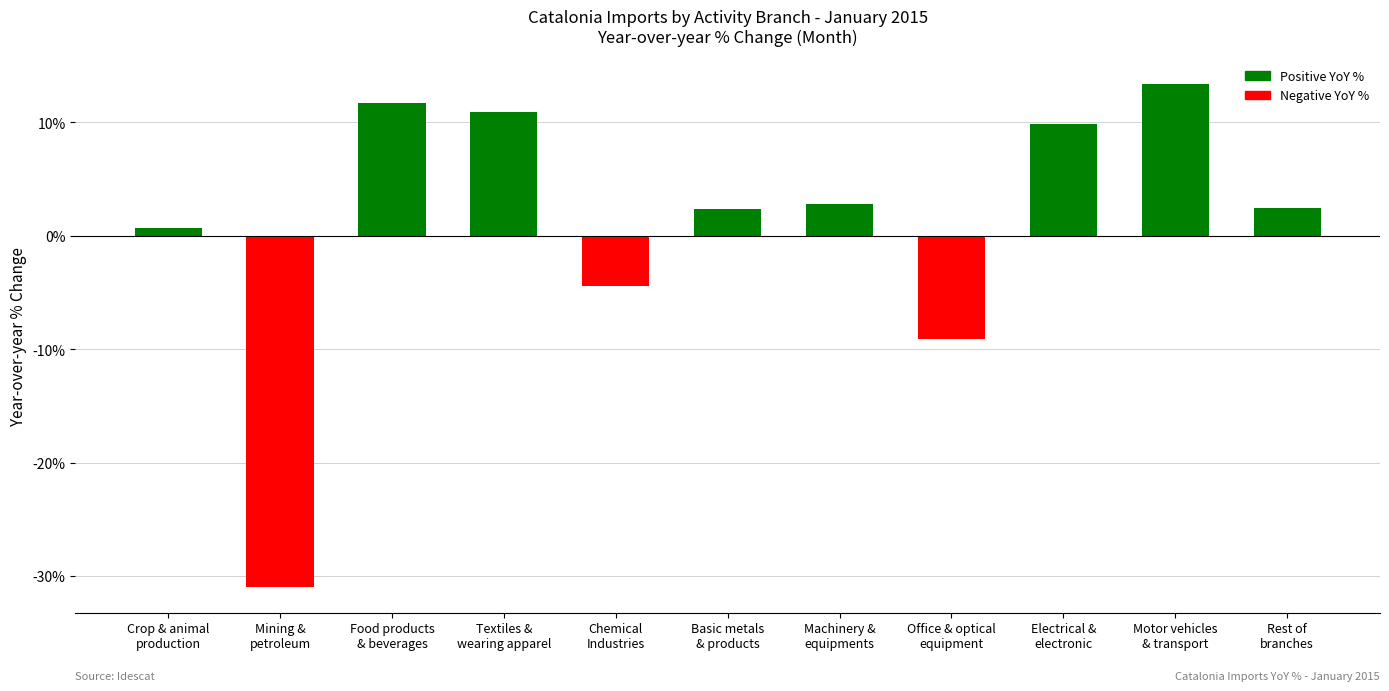

How many data points are above 2?

7